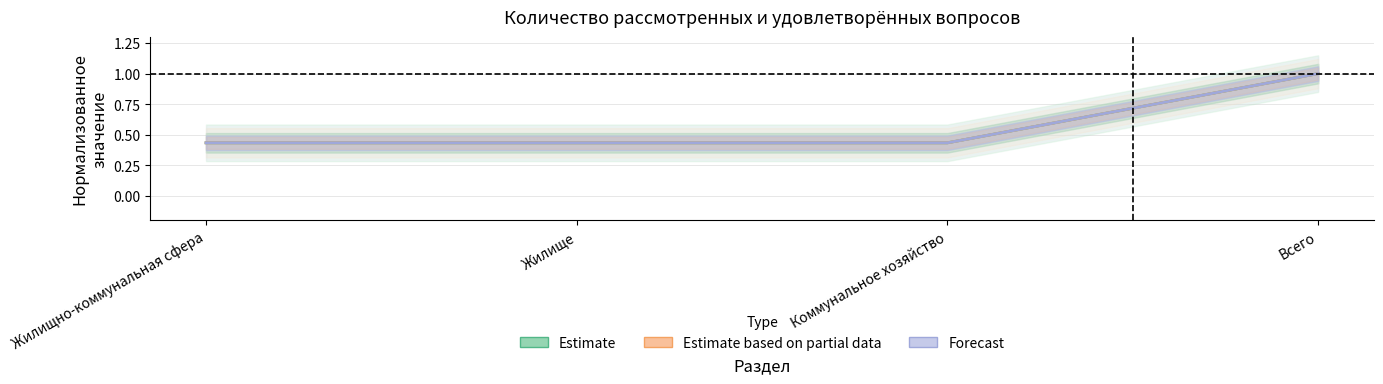

What is the change in value from Жилище to Всего?

+0.6